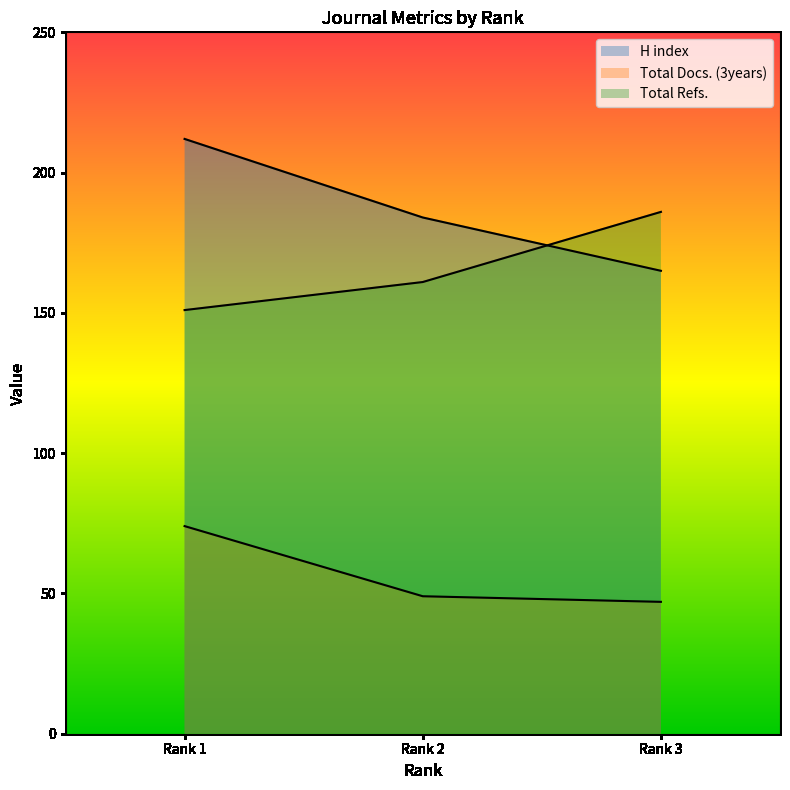

What is the lowest value of the Total Refs. series?

151